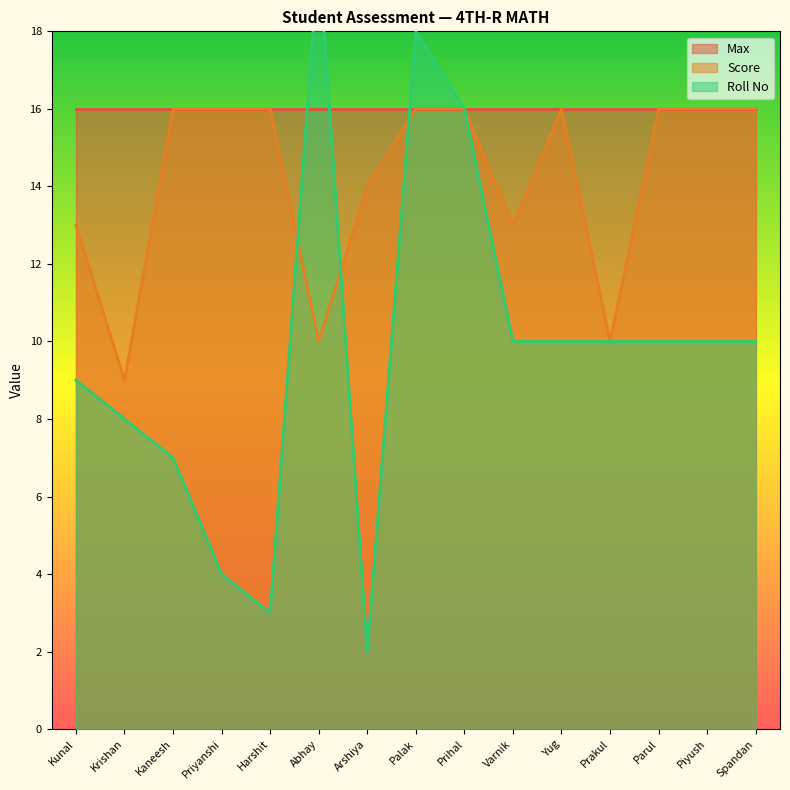

At which label is Score closest to 12?

Kunal